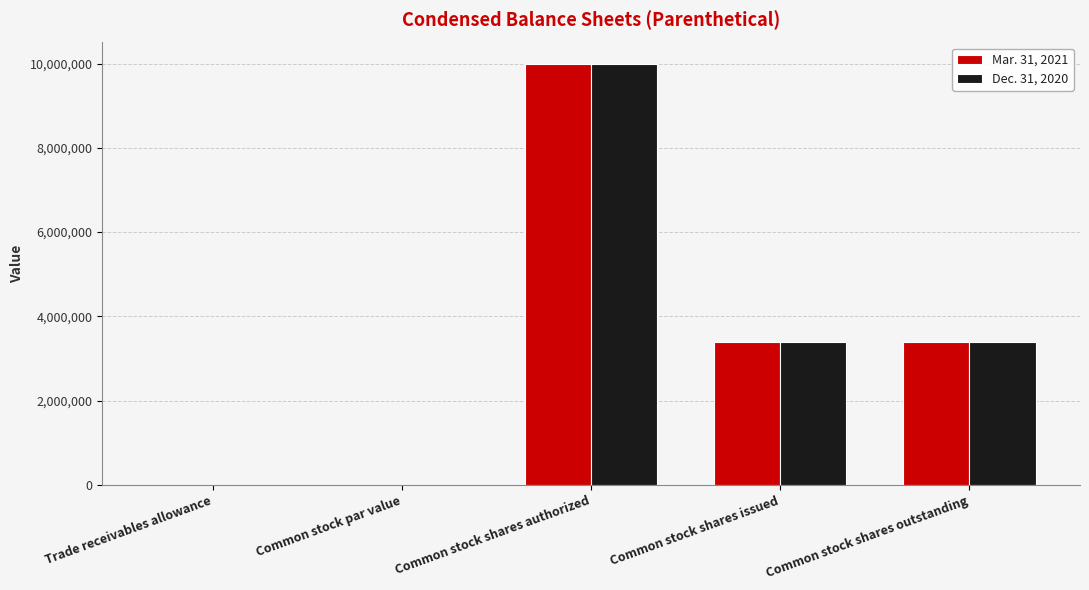

At which category is the sum across all series the highest?

Common stock shares authorized